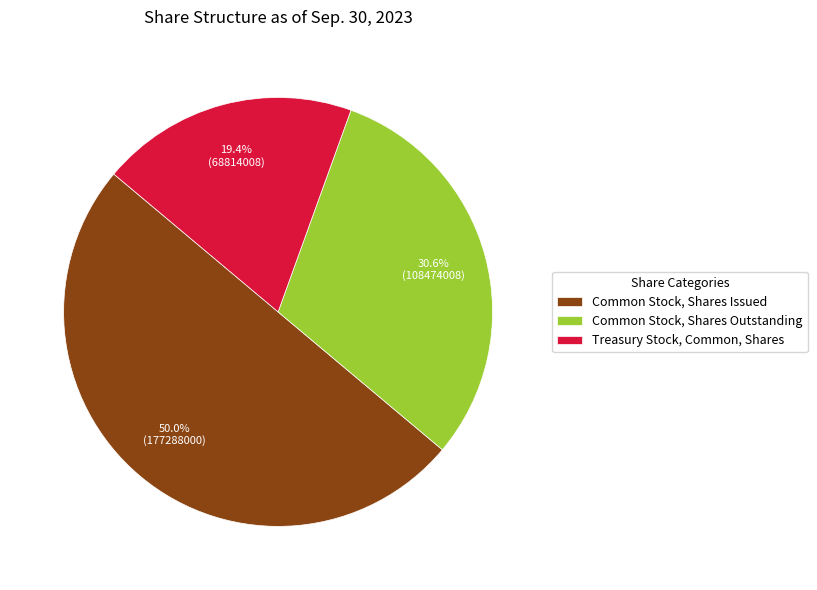

How many segments does this pie chart have?

3